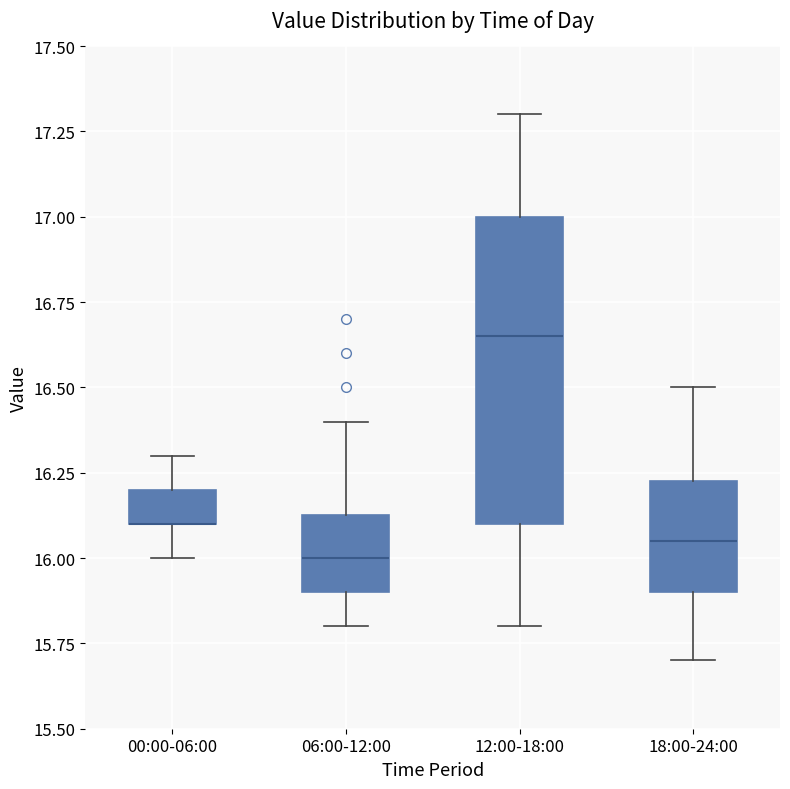

Comparing the boxes themselves (not the whiskers), which one is the tallest?

12:00-18:00